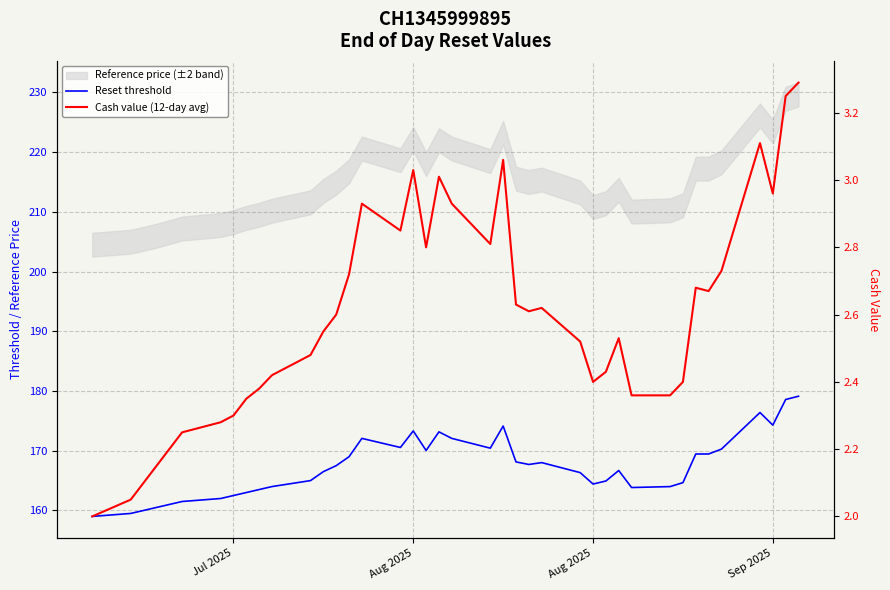

How many values in the Cash value (12-day avg) series exceed 2?

39